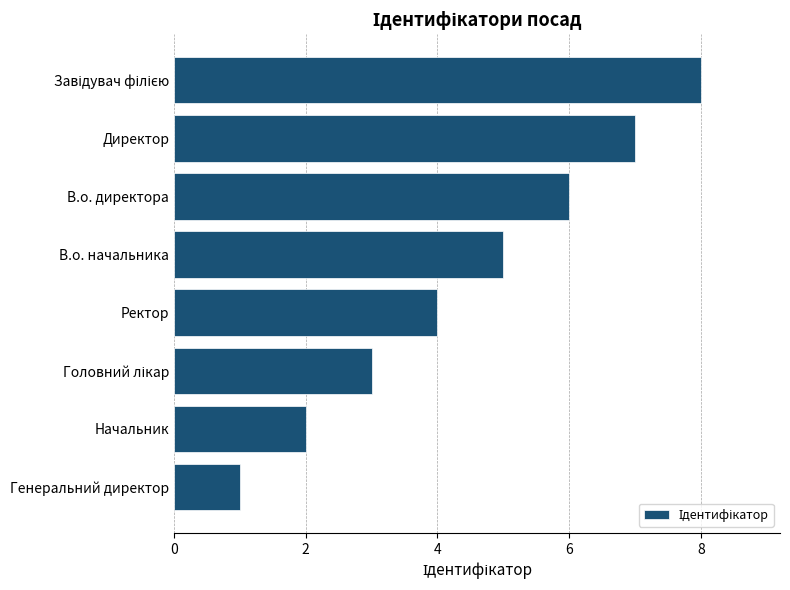

Is it true that the value at Директор is 7?

True